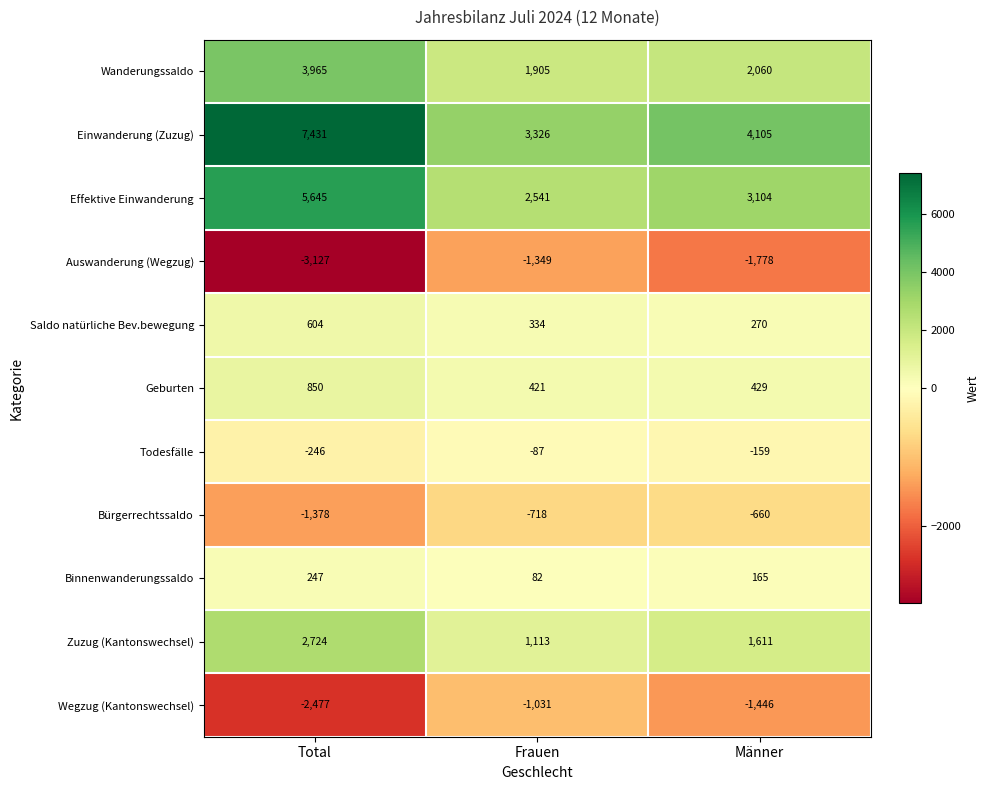

Which series changed the most between Total and Männer?

Einwanderung (Zuzug)